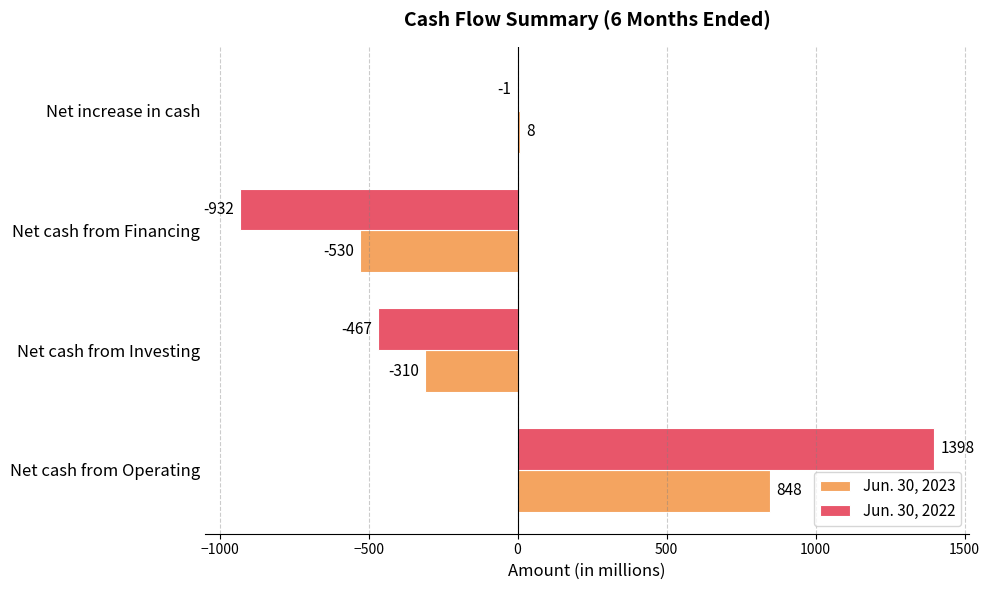

At which label is Jun. 30, 2023 closest to 159?

Net increase in cash